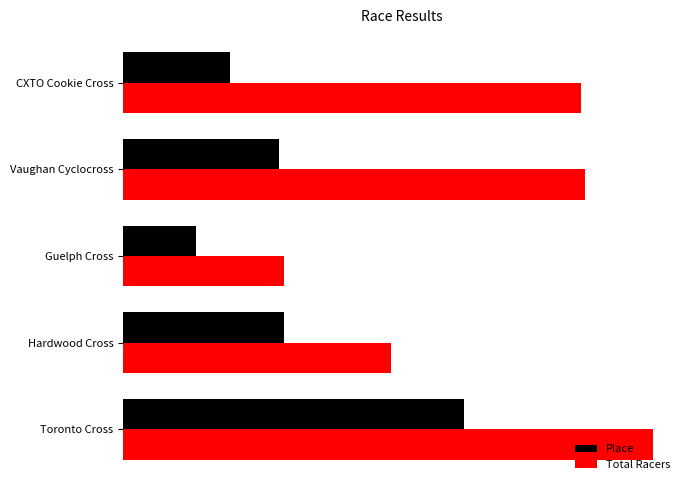

What is the value of the Place bar at the 3rd from the left?

15